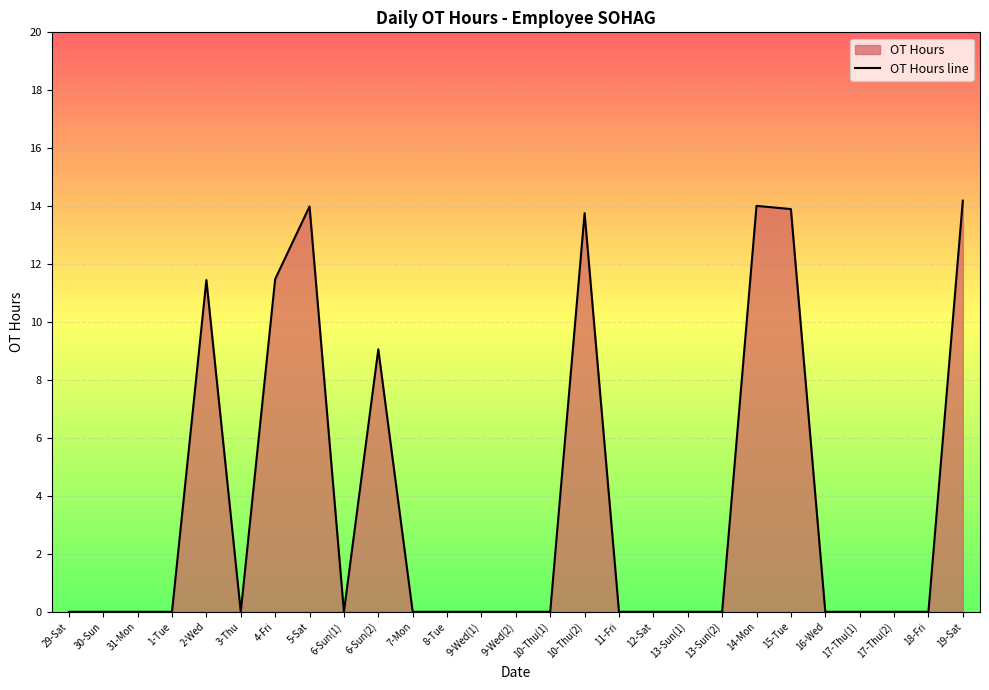

Which category has the lowest value across all series?

29-Sat